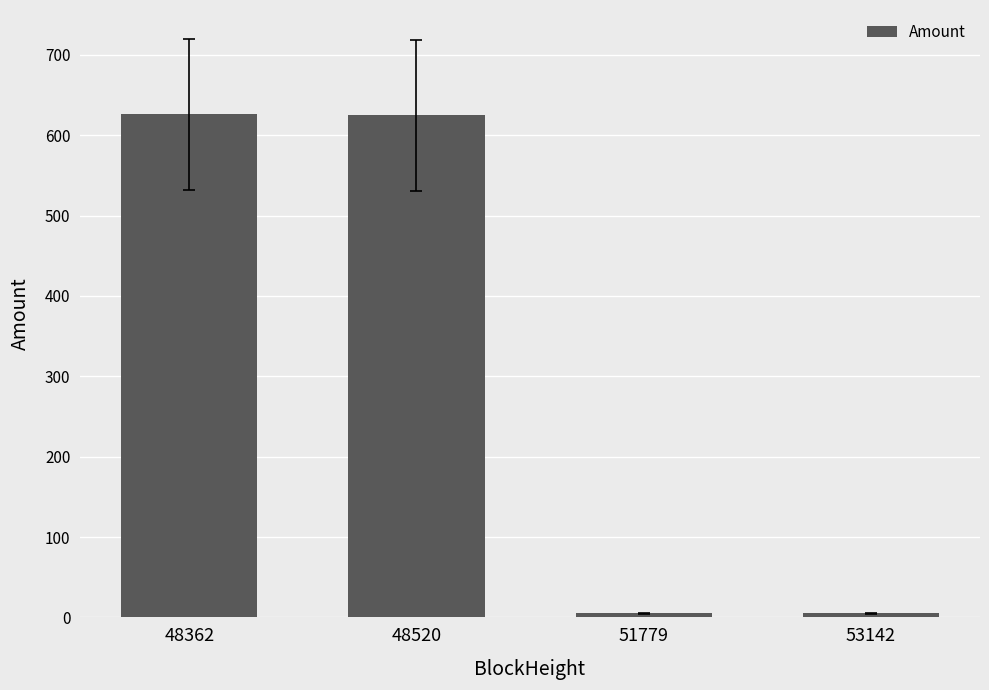

How many distinct data groups are displayed?

1